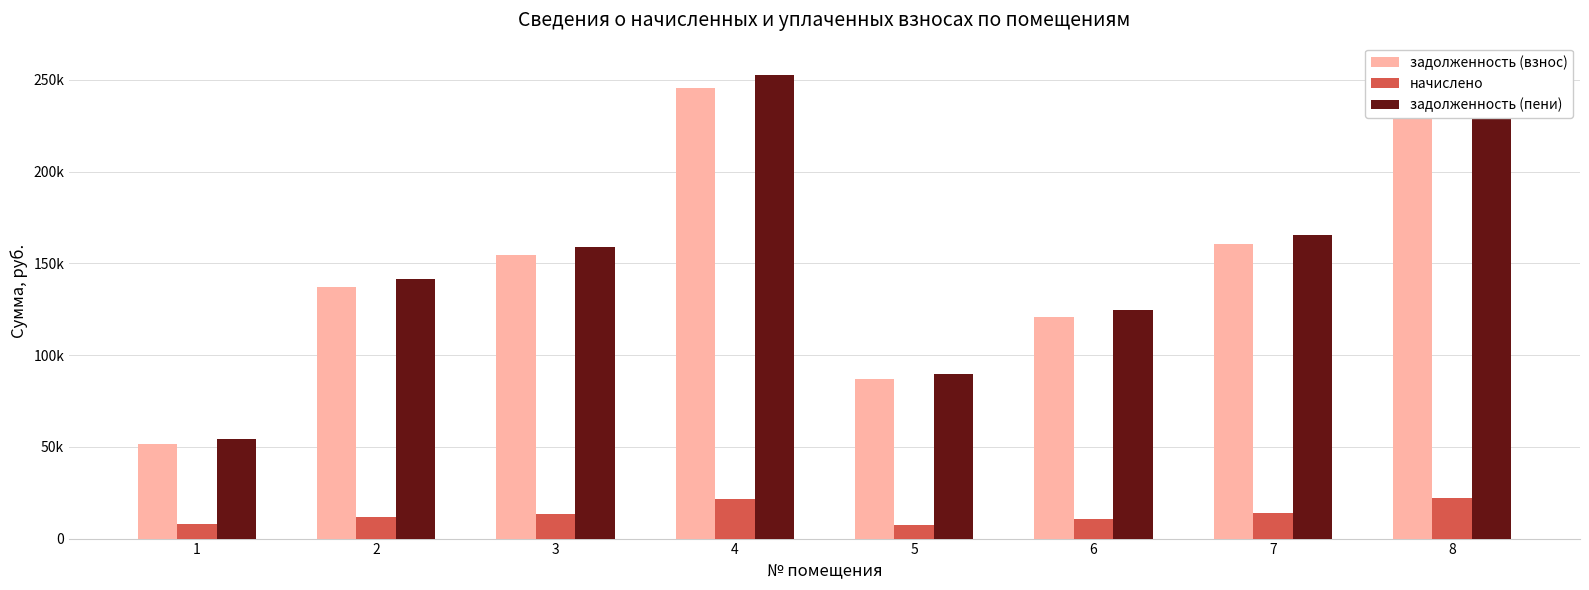

Where is начислено nearest to the value 14829?

7